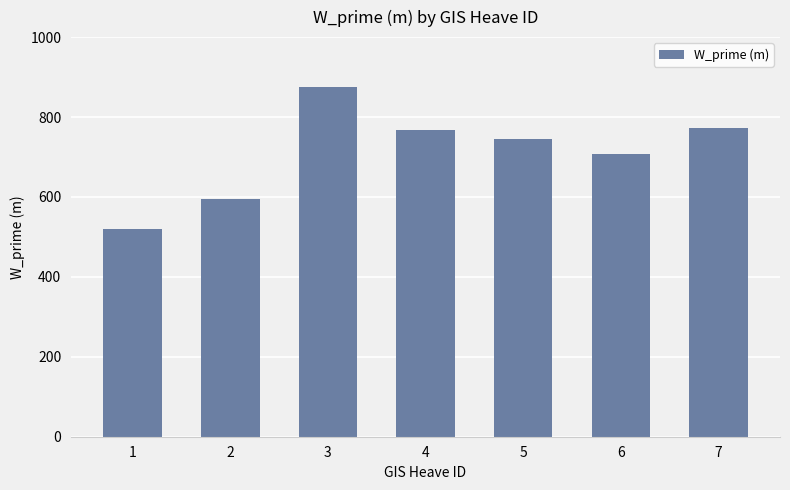

What is the sum of all values?

4978.9